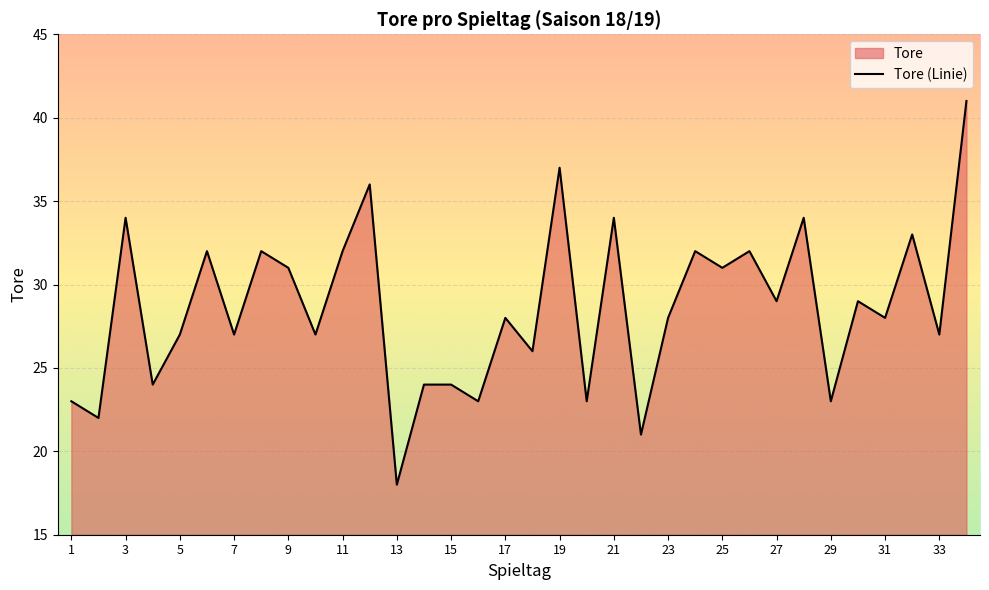

What value does the data have at 7, to the nearest 10?

30